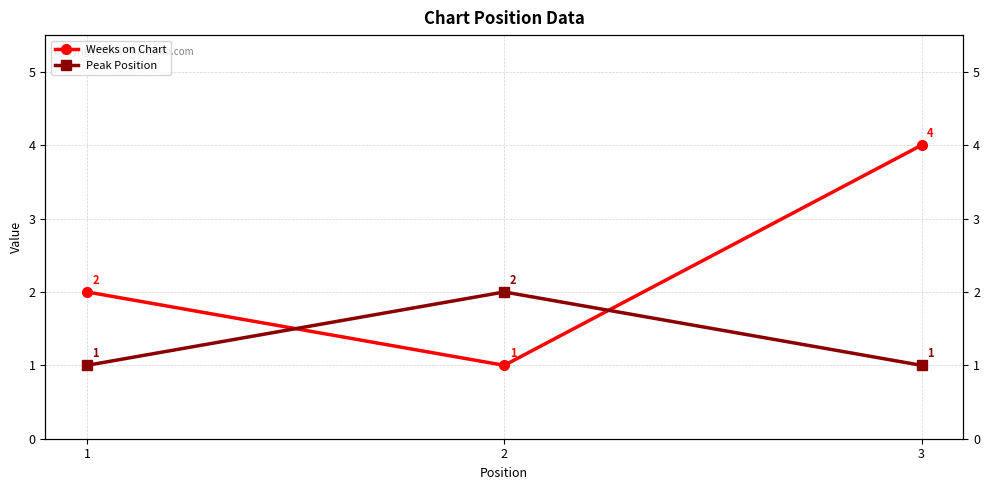

Is the value of Peak Position at 2 greater than the value of Weeks on Chart at 2?

Yes